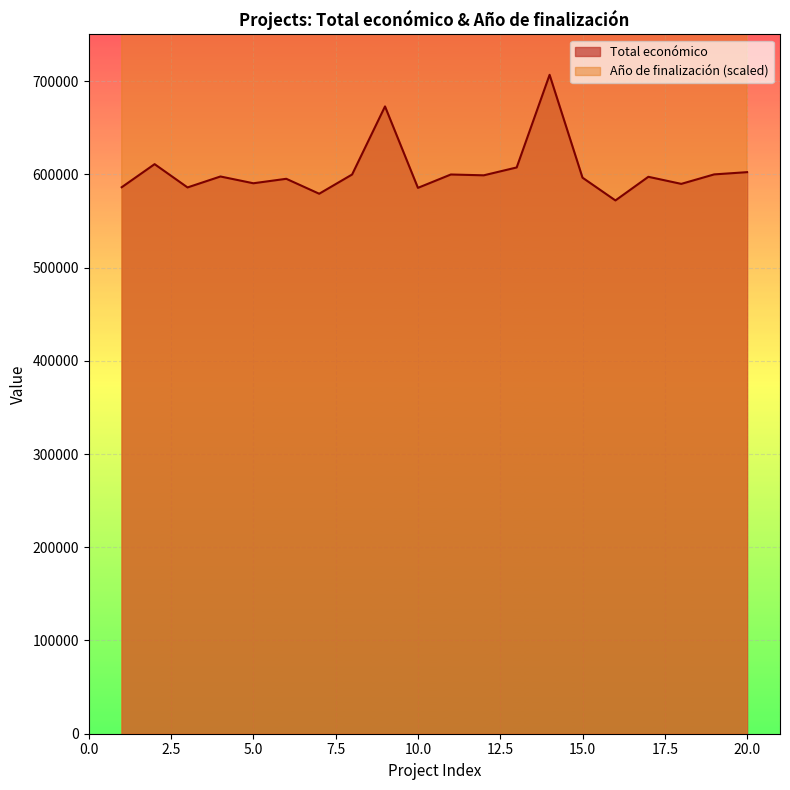

Which series has the largest range (max minus min)?

Año de finalización